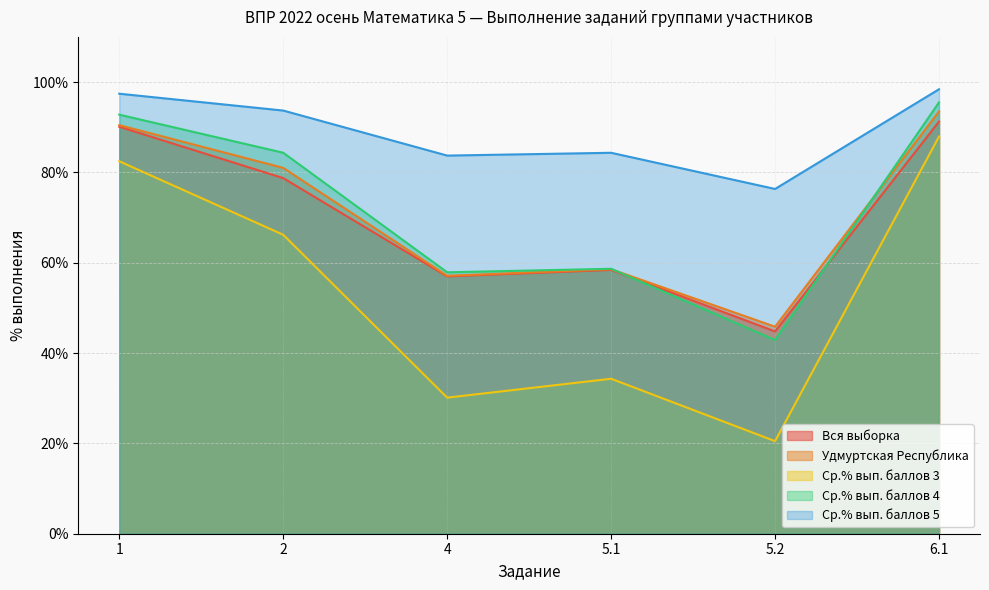

Between 5.1 and 6.1, which series saw the biggest shift?

Ср.% вып. баллов 3